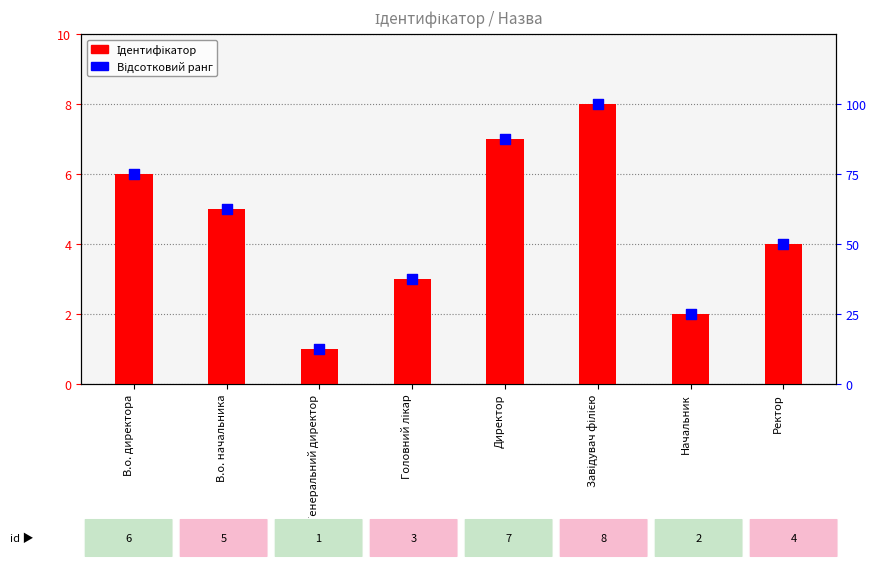

What are all the series names shown in the legend?

Ідентифікатор, Відсотковий ранг